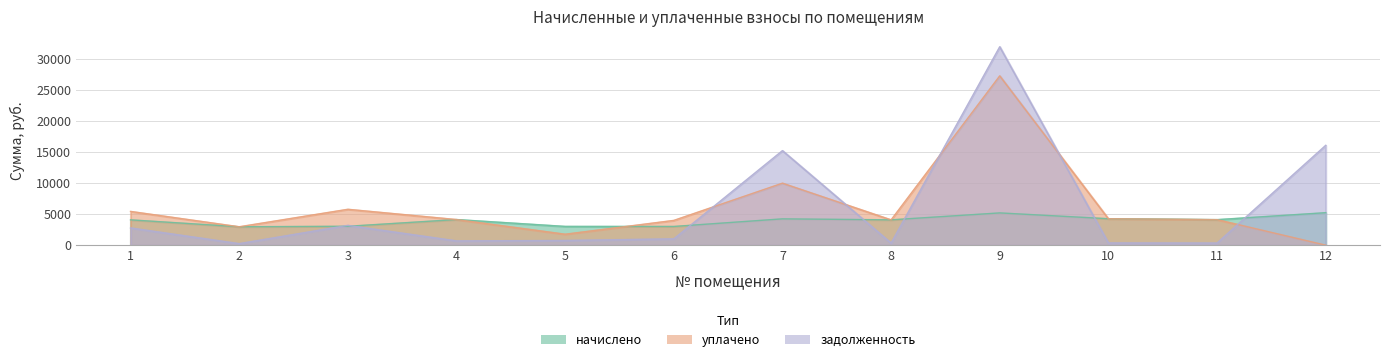

In уплачено, how many points are lower than both neighbors (excluding endpoints)?

3